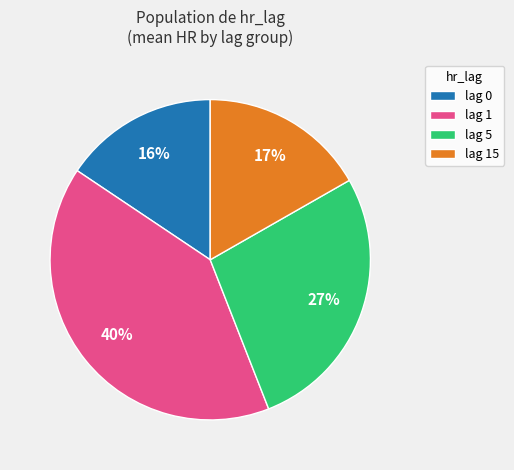

Do lag 5 and lag 0 together represent more than half of the pie?

No